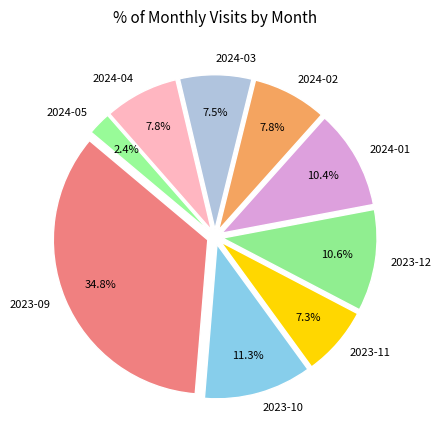

Between 2024-05 and 2023-11, which is larger?

2023-11